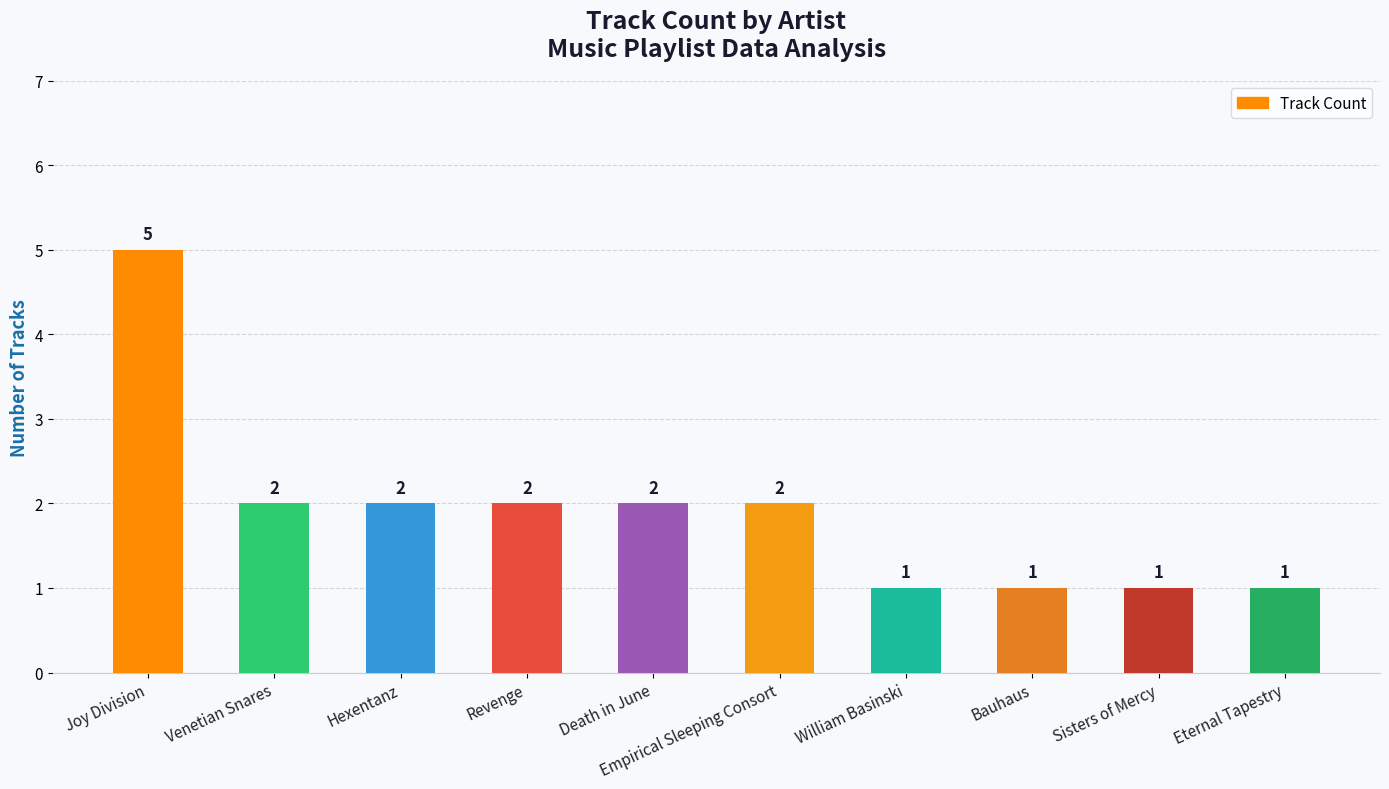

What is the label of the 6th bar from the right?

Death in June